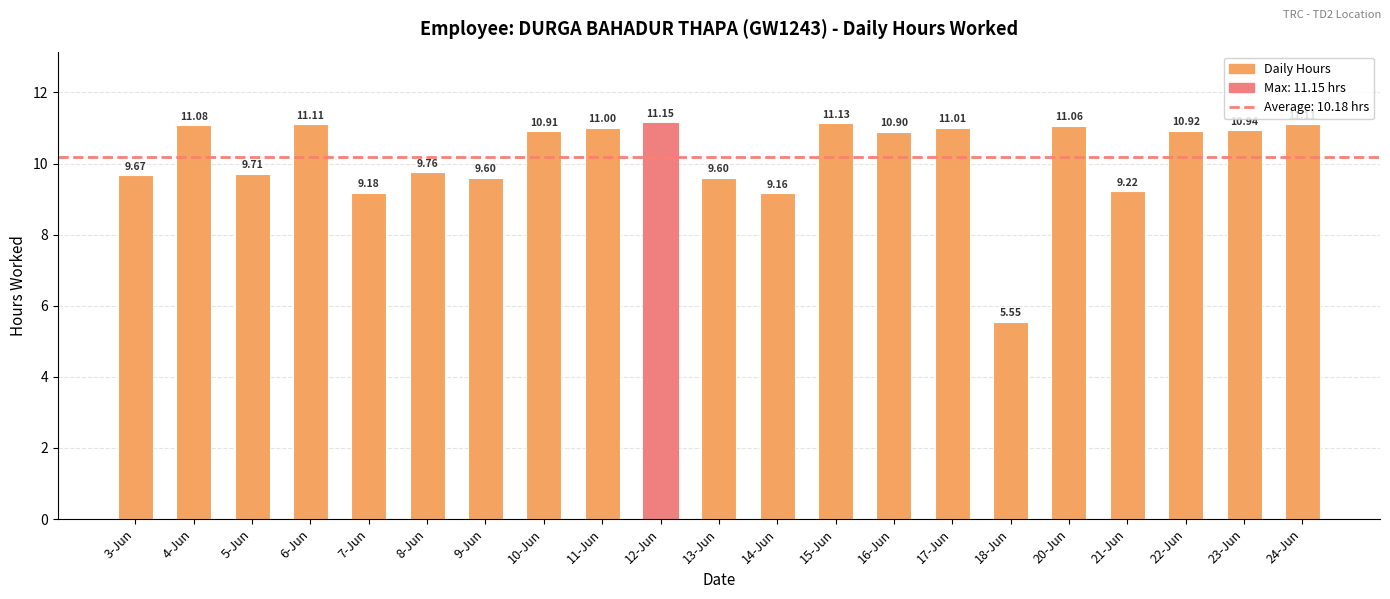

Between 20-Jun and 18-Jun, which is larger?

20-Jun